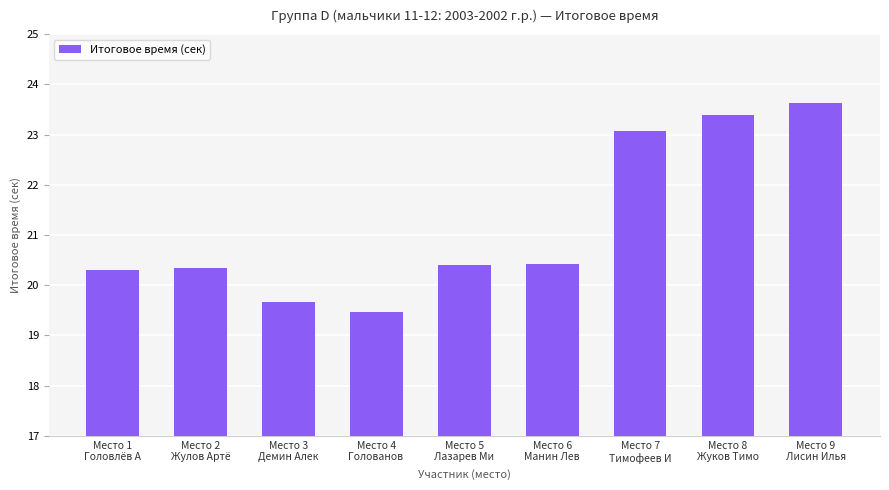

The chart shows a value of 31.4 at Место 4
Голованов . True or false?

False